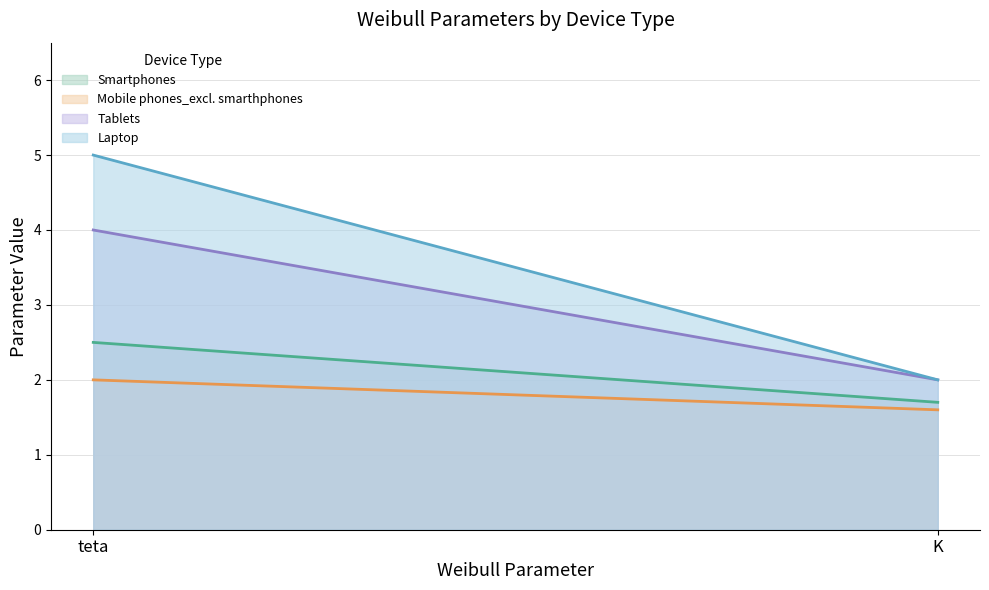

What is the difference between the Mobile phones_excl. smarthphones values at teta and K?

0.4